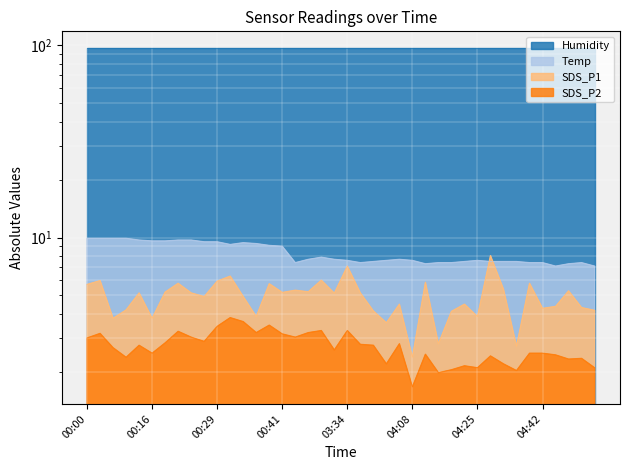

True or false: SDS_P2 and SDS_P1 intersect in this chart.

False